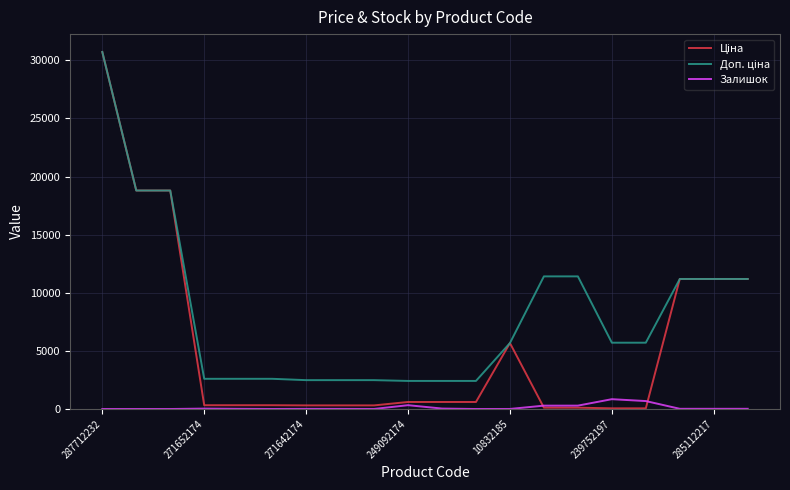

What is the maximum value shown in the chart?

30717.1